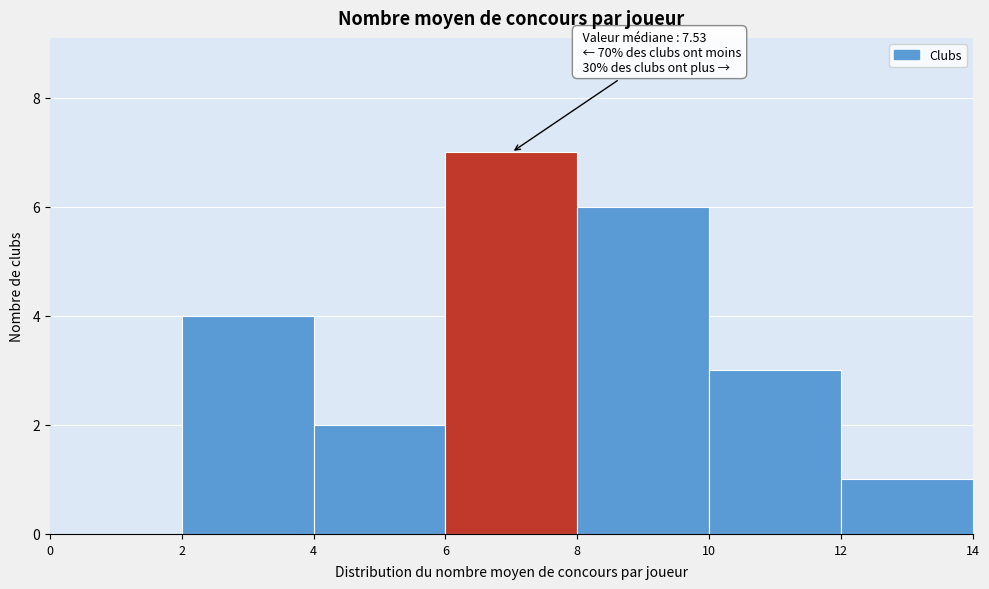

Over which range of the x-axis is the bar tallest?

6 to 8